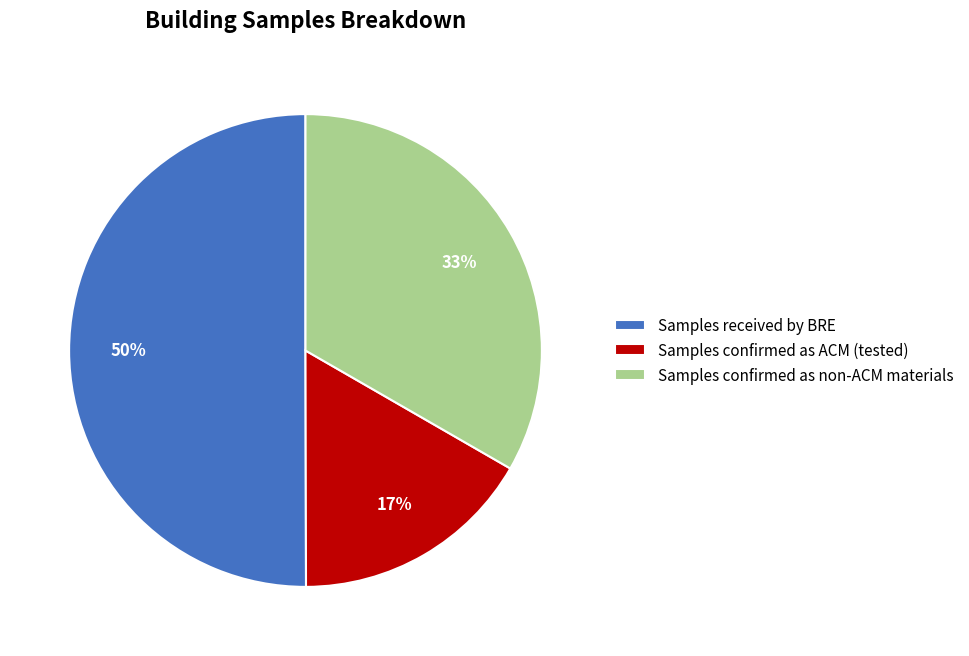

Is Samples confirmed as non-ACM materials the majority of the pie?

No